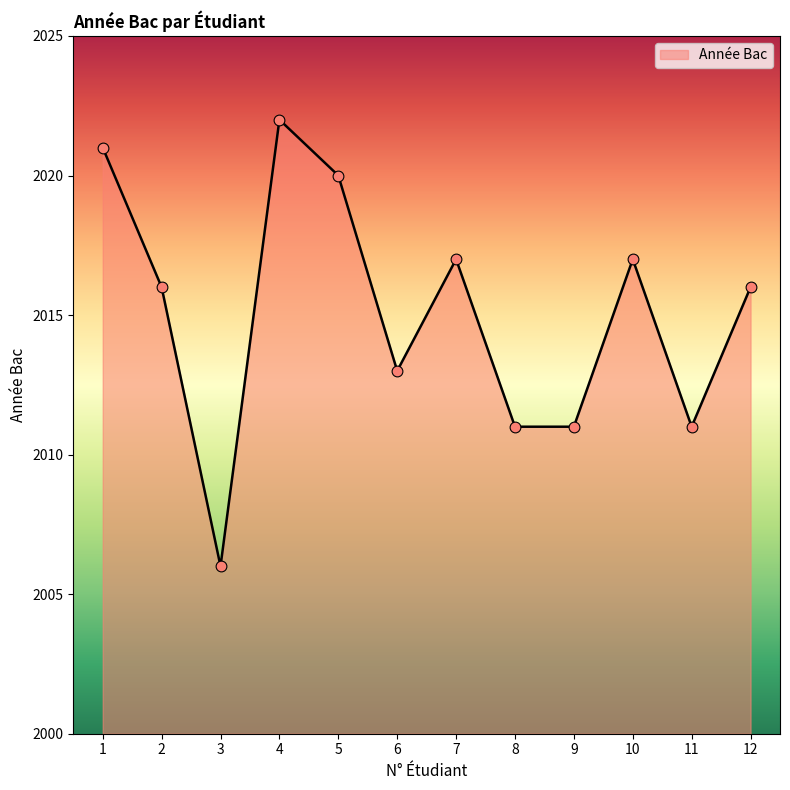

Between 8 and 6, which is larger?

6